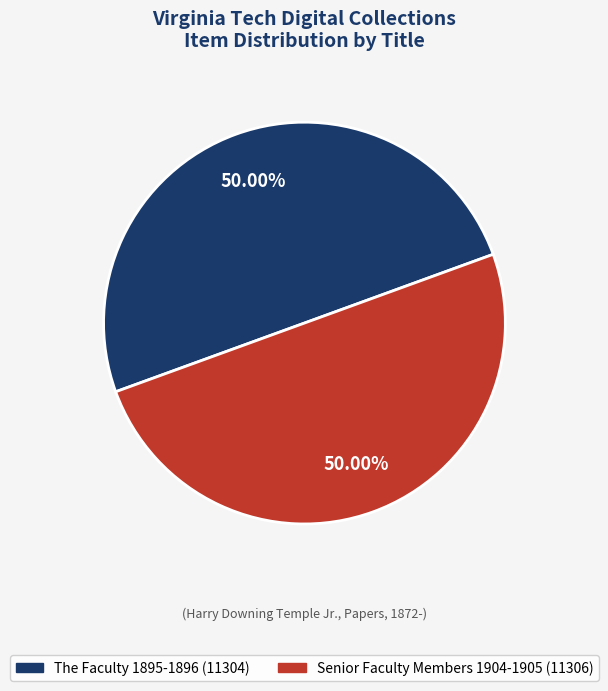

Approximately how many times larger is the value at Senior Faculty Members 1904-1905 (11306) compared to The Faculty 1895-1896 (11304)?

1.0